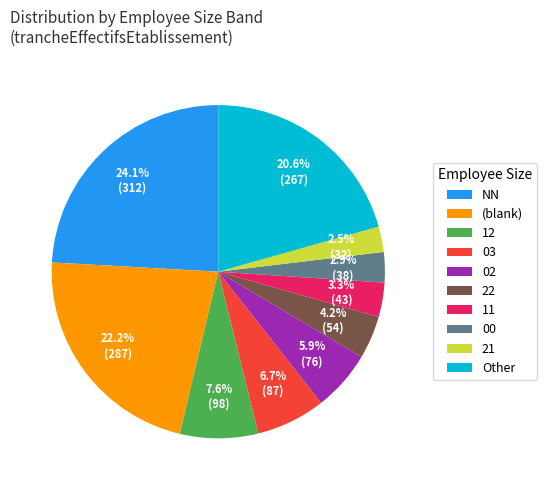

To the nearest percent, what is the combined percentage of 12 and 03?

14%